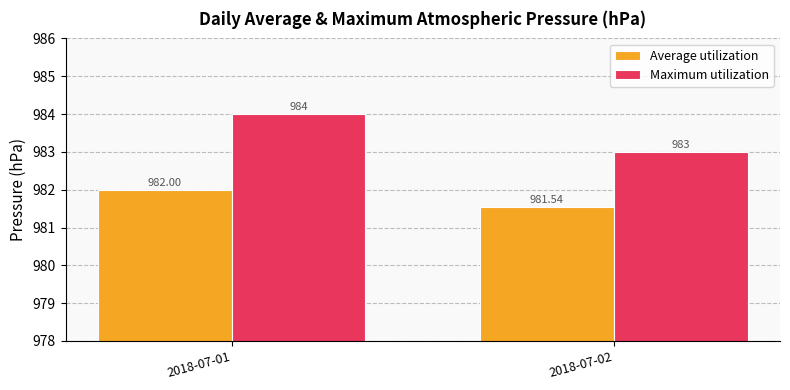

Is it true that Average utilization equals 1731.2 at 2018-07-02?

False